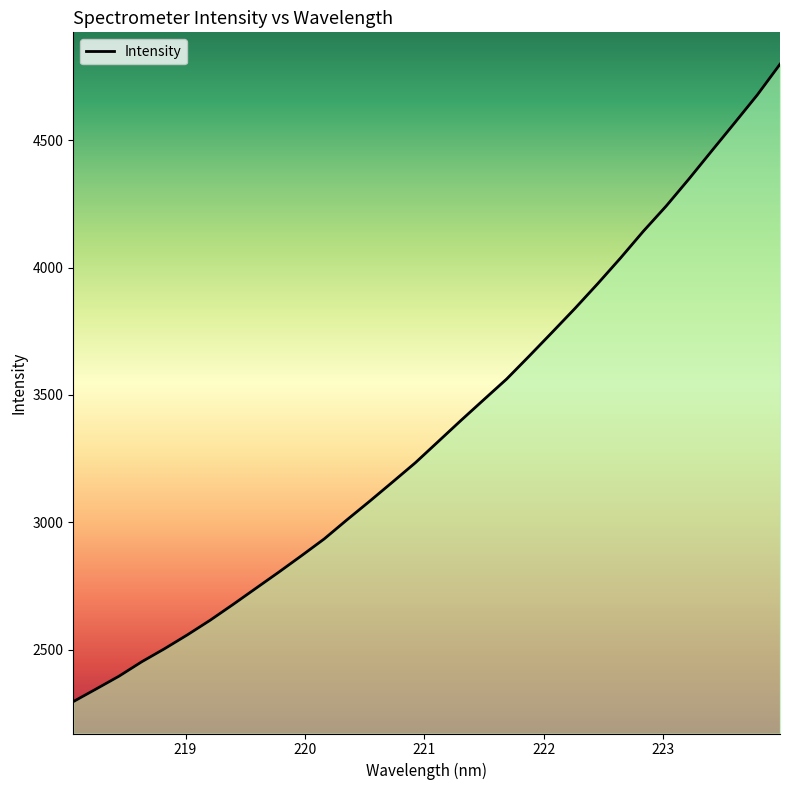

What is the difference between the maximum and minimum values?

2502.4